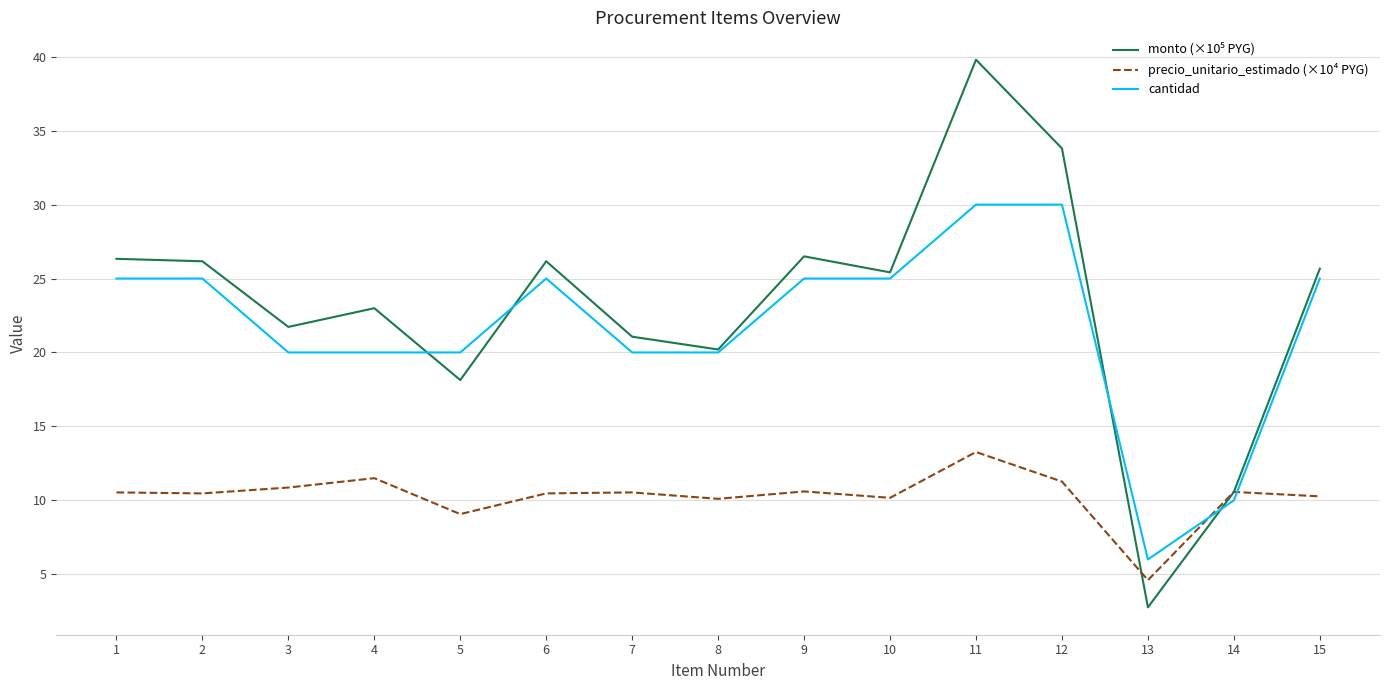

True or false: precio_unitario_estimado (×10⁴ PYG) has a value of 10.6 at 9.

True